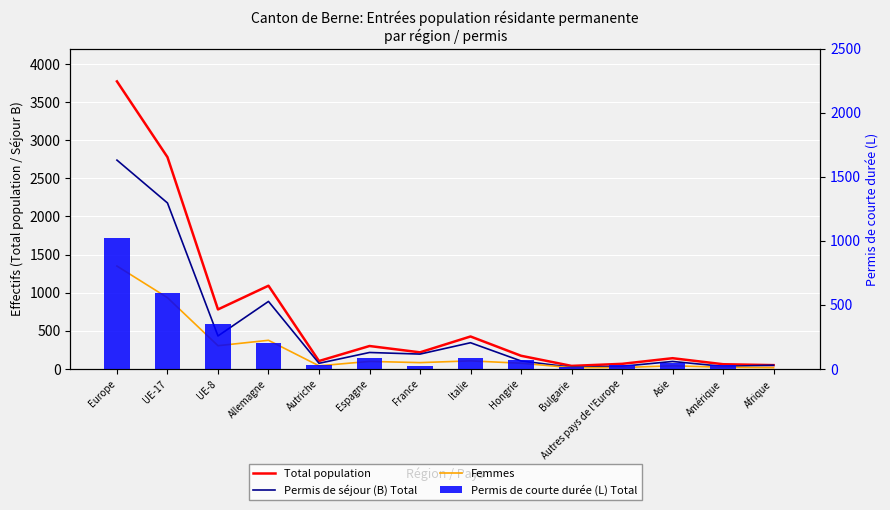

Where does the Total population series first go above 217?

Europe